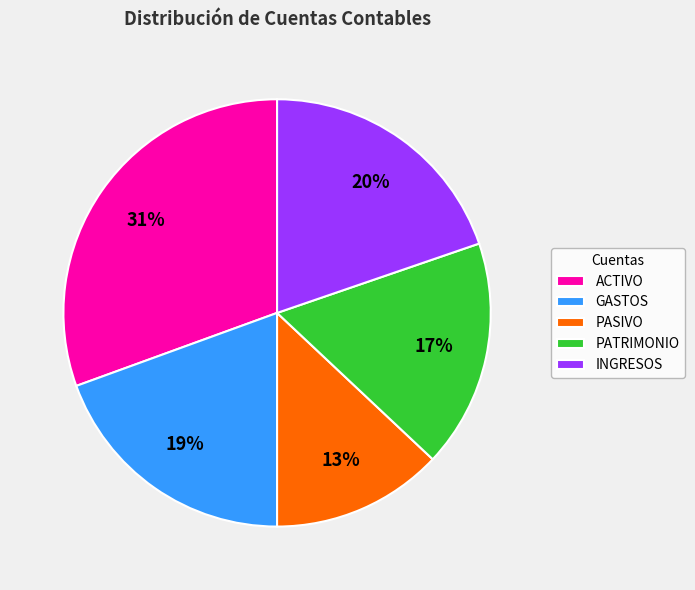

Is there any slice that represents more than half of the pie?

No